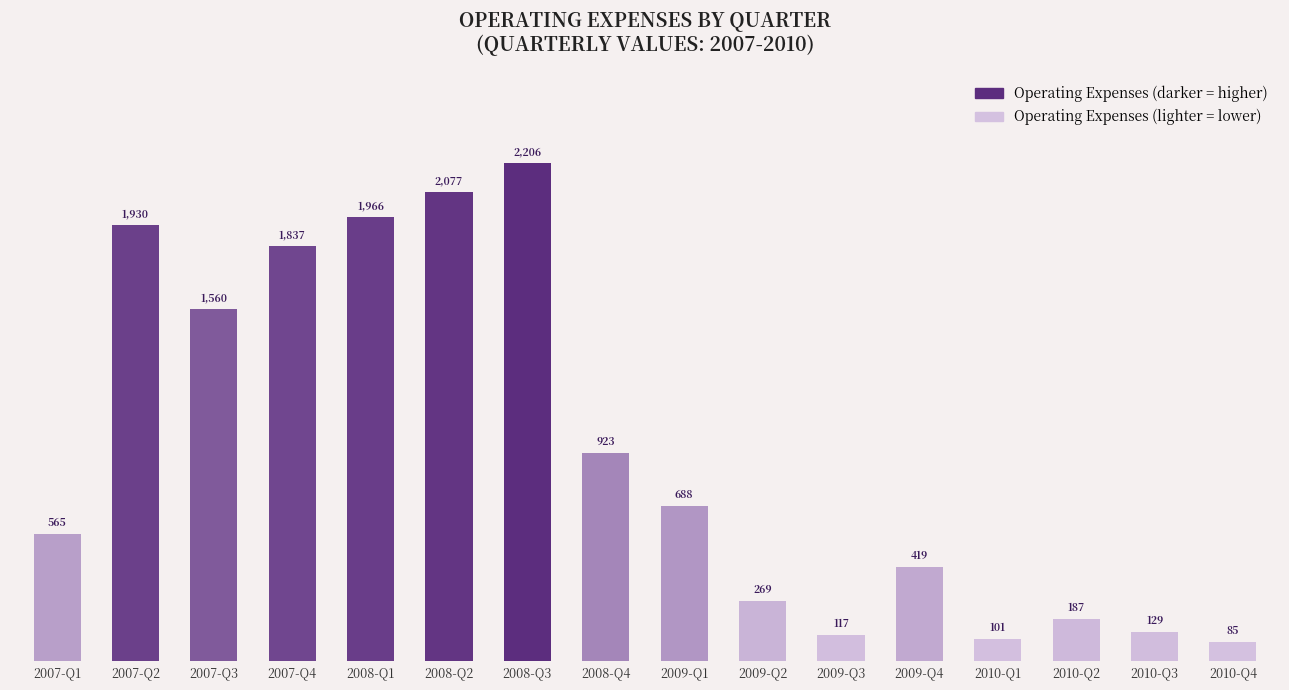

The chart shows a value of 116.9 at 2009-Q3. True or false?

True